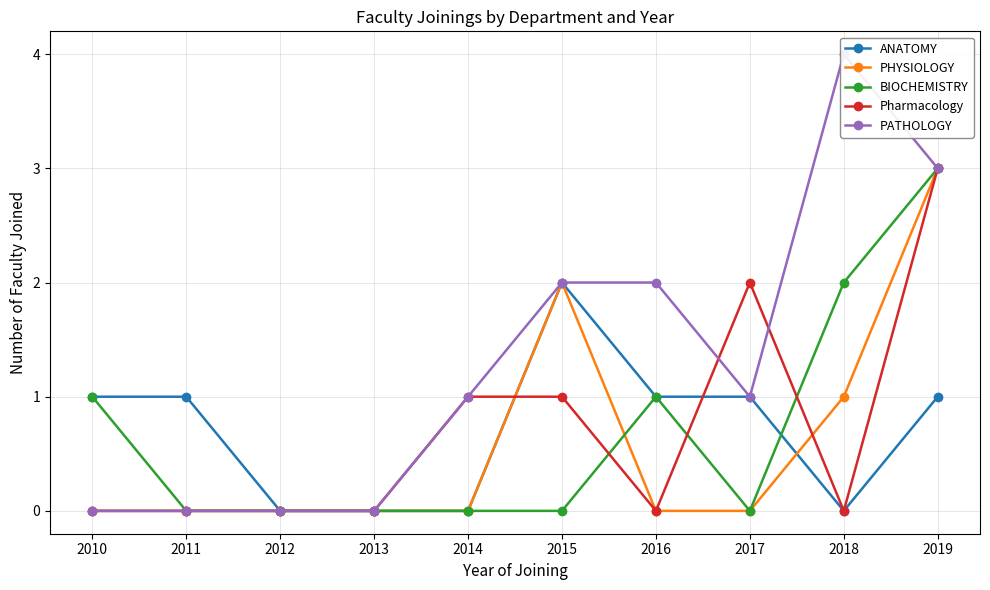

How many series are shown in this chart?

5